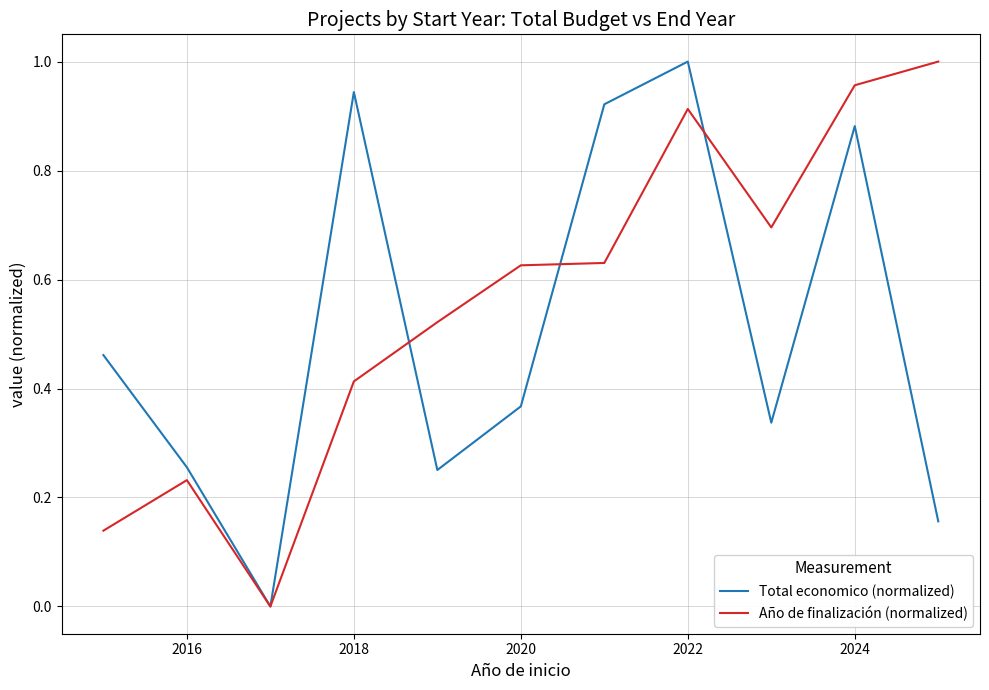

Which series has the largest total across all categories?

Año de finalización (normalized)